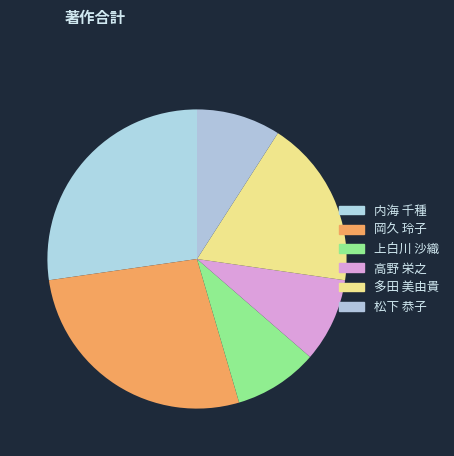

How many slices are in this pie chart?

6